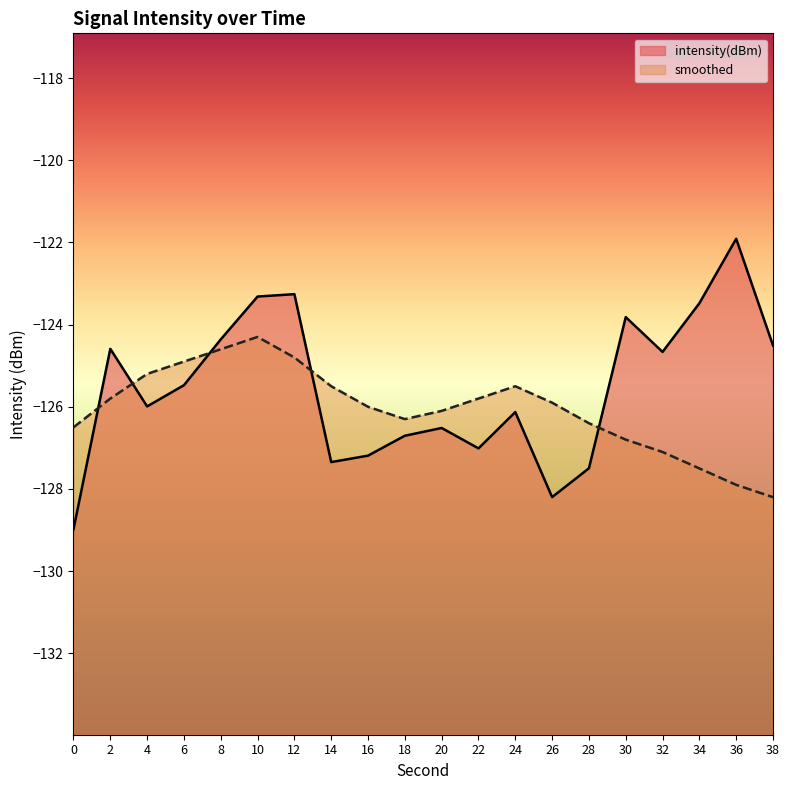

At which label does smoothed first exceed -125?

6